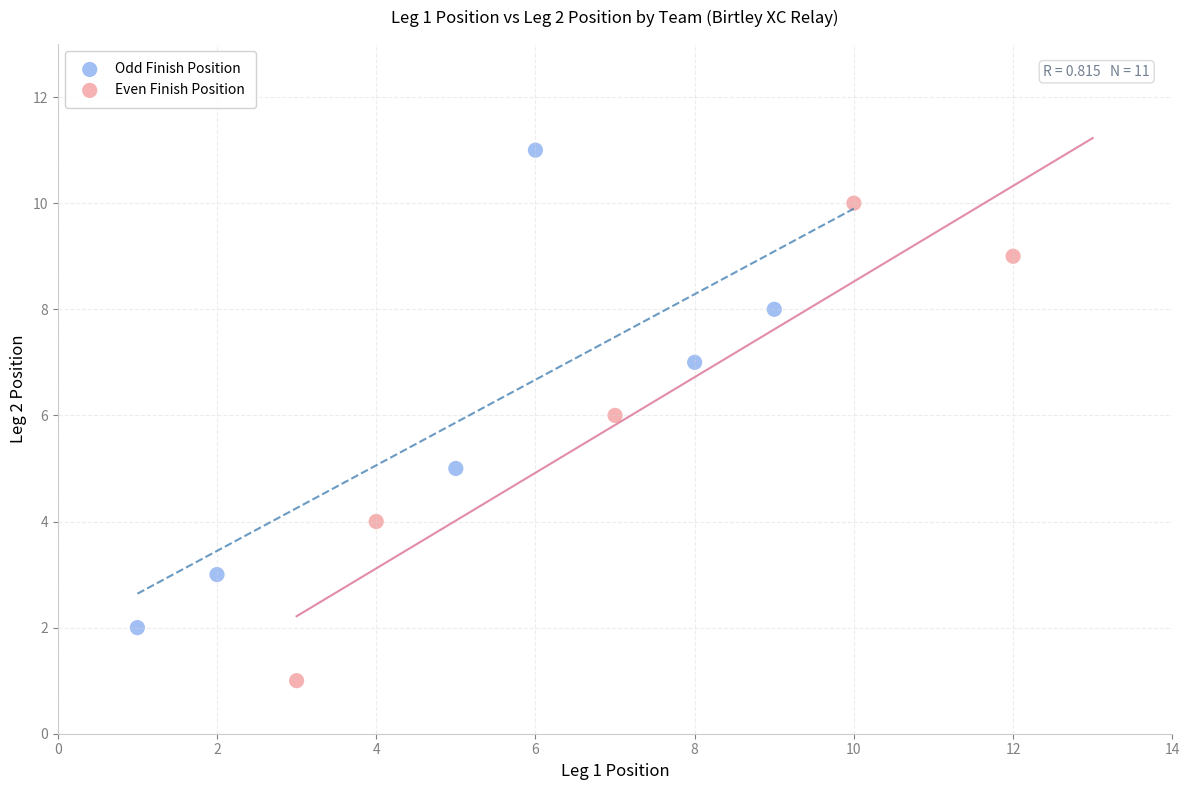

Which series reaches the minimum Y coordinate?

Even Finish Position